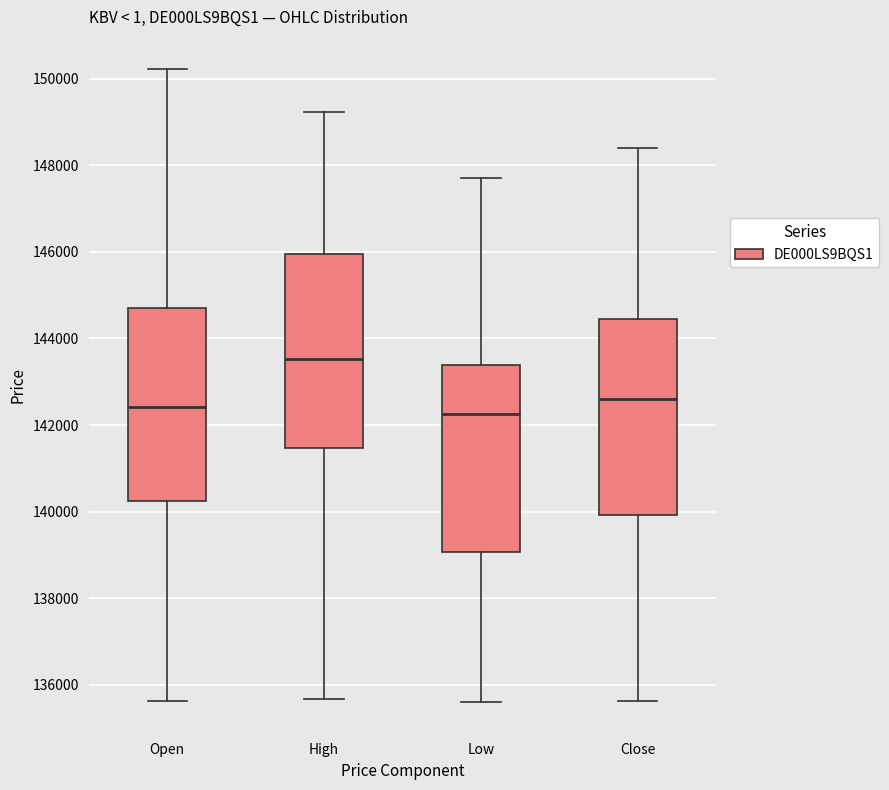

Reading left to right, read every box against the y-axis: the position of its median line, the range the box covers, and the ends of its whiskers. The values are not printed on the chart, so give them approximately, as read against the axis.

Open: median 142400, box 140200 to 144600, whiskers 135600 to 150200
High: median 143600, box 141400 to 146000, whiskers 135600 to 149200
Low: median 142200, box 139000 to 143400, whiskers 135600 to 147800
Close: median 142600, box 140000 to 144400, whiskers 135600 to 148400